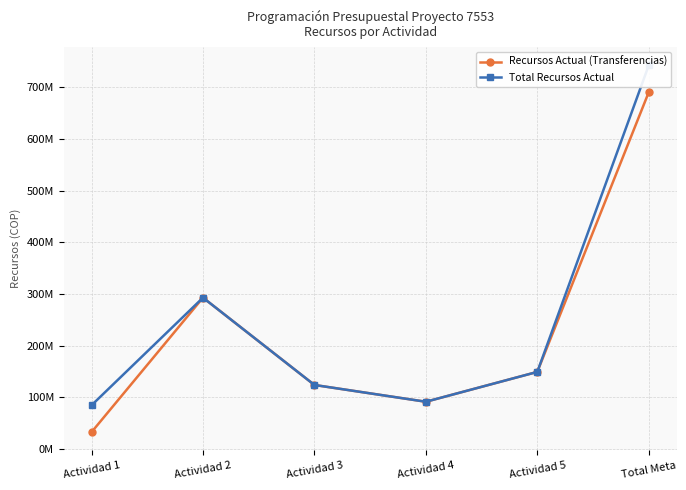

How many interior local valleys does the Total Recursos Actual series have?

1